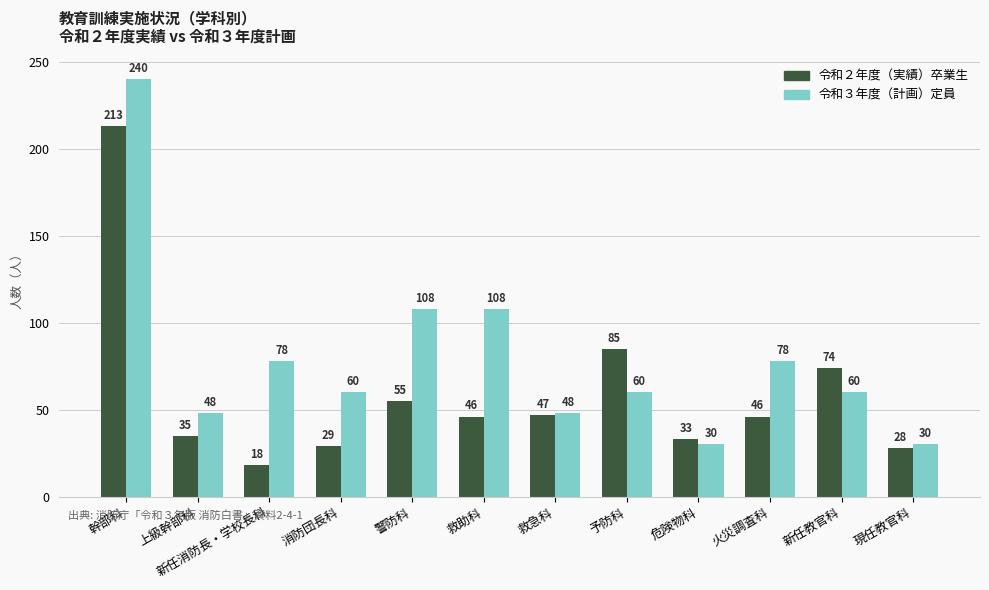

Which series changed the most between 救助科 and 危険物科?

令和３年度（計画）定員